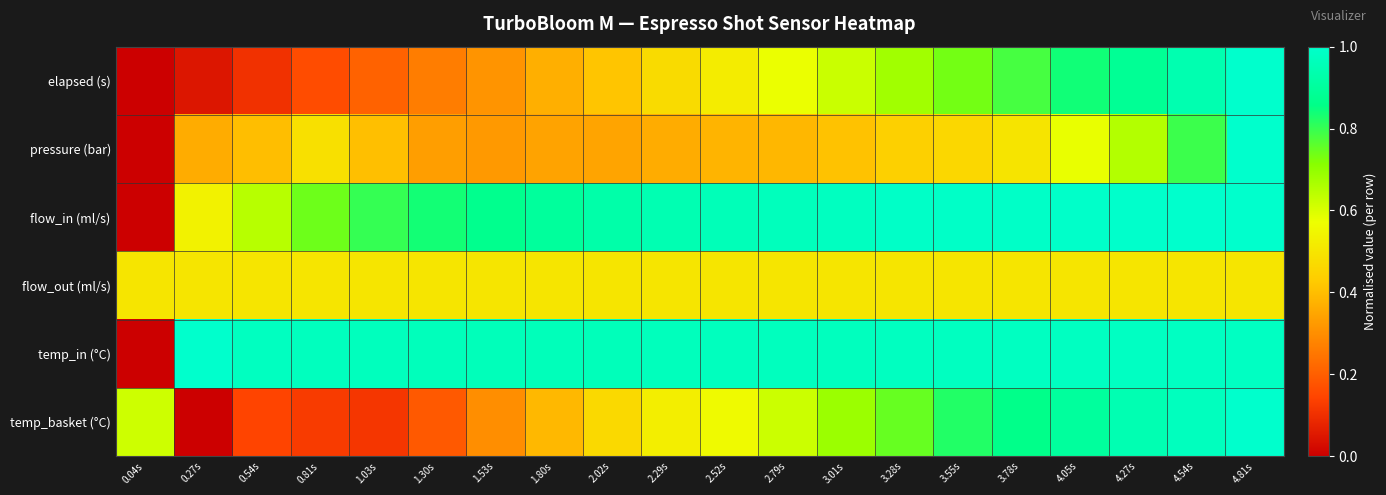

Rank the series by their maximum value, from lowest to highest.

flow_out (ml/s), elapsed (s), pressure (bar), flow_in (ml/s), temp_in (°C), temp_basket (°C)